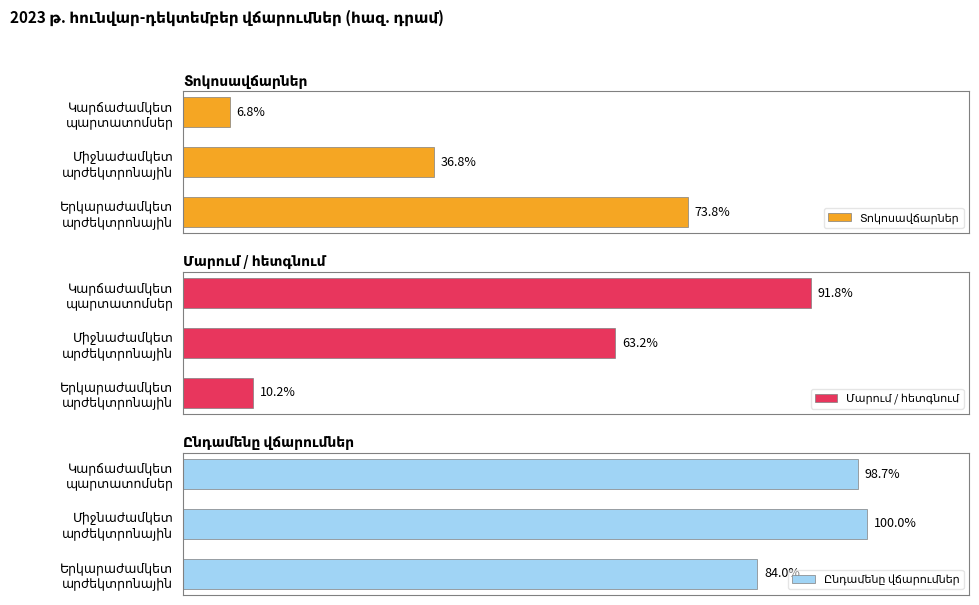

Count the number of data series in this chart.

3